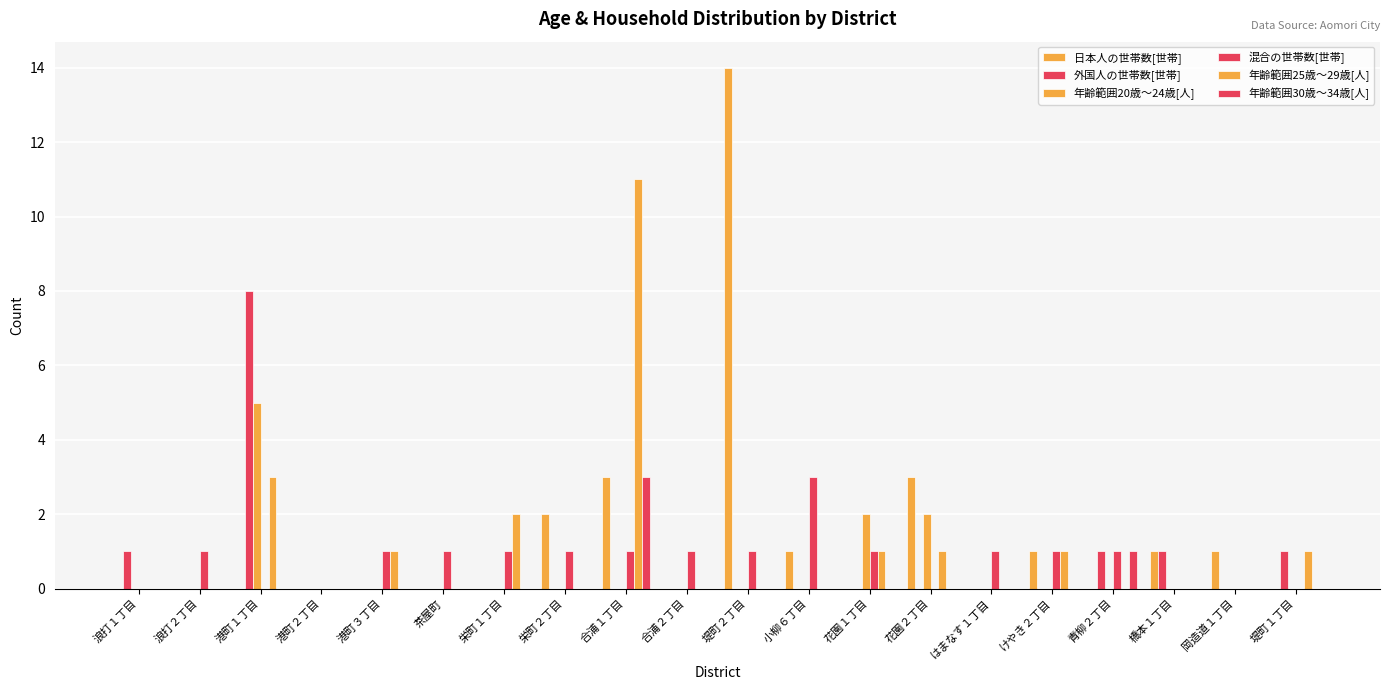

What position from the right is 栄町１丁目?

14